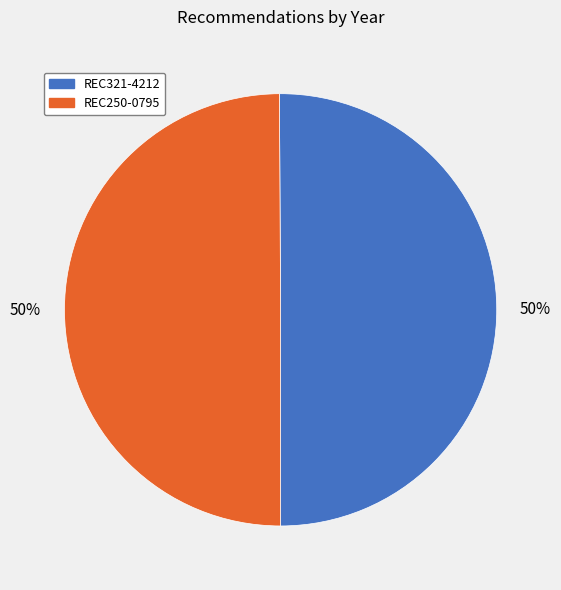

To the nearest percent, what is the combined percentage of REC250-0795 and REC321-4212?

100%